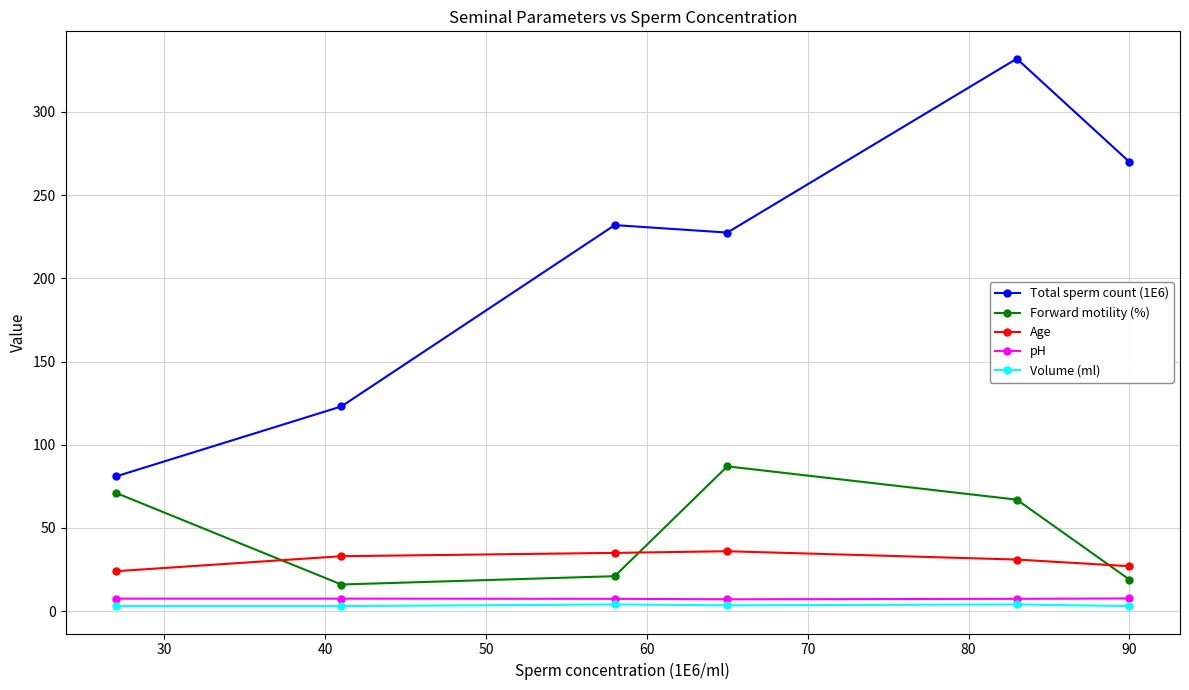

Which series has the largest total across all categories?

Total sperm count (1E6)